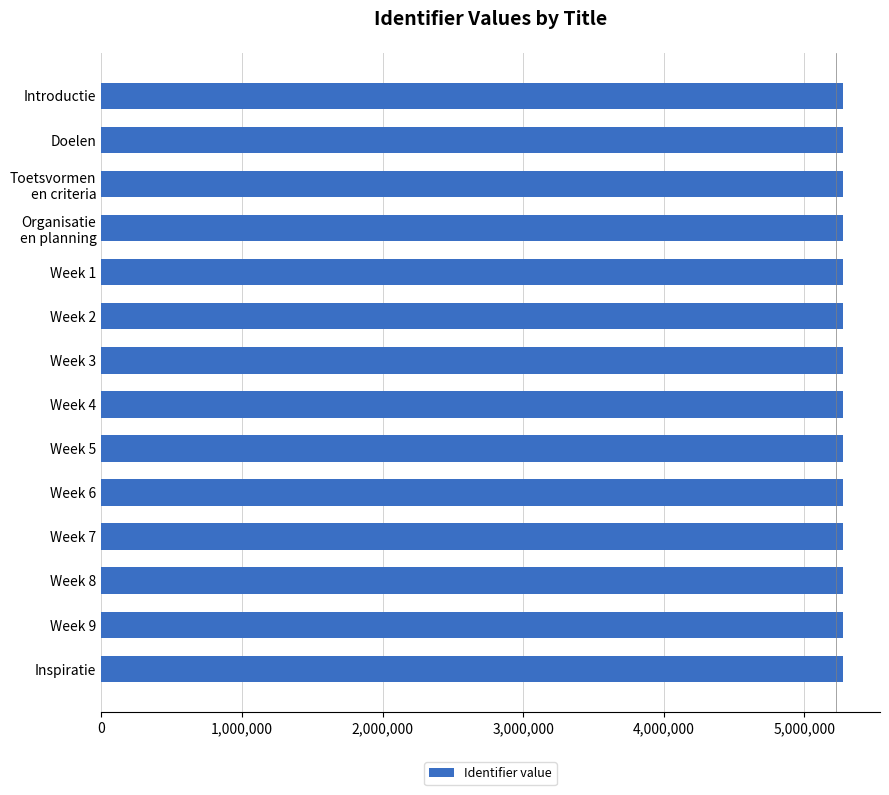

What is the value of the 12th bar from the top?

5274294